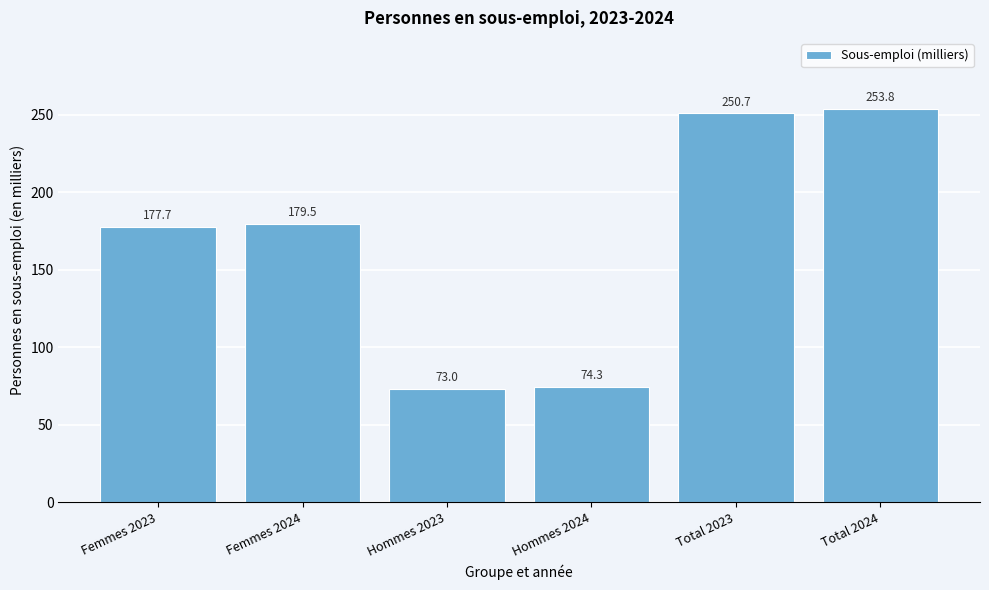

Reading left to right, what are all the values shown in this chart?

Femmes 2023=177.7	Femmes 2024=179.5	Hommes 2023=73.0	Hommes 2024=74.3	Total 2023=250.7	Total 2024=253.8